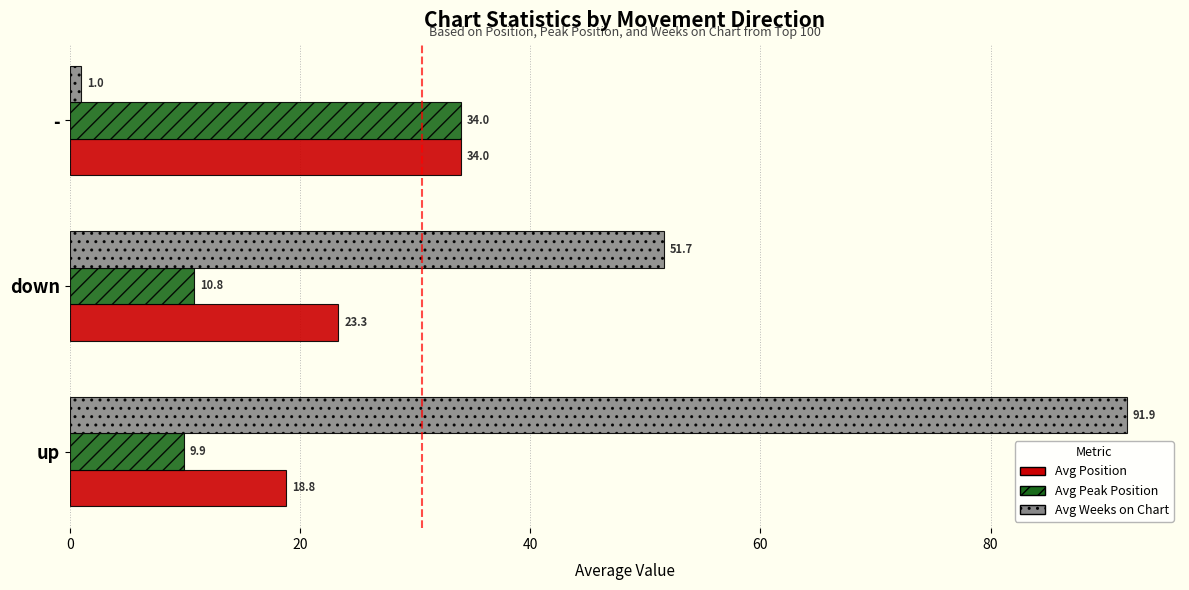

Where is Avg Weeks on Chart nearest to the value 46?

down